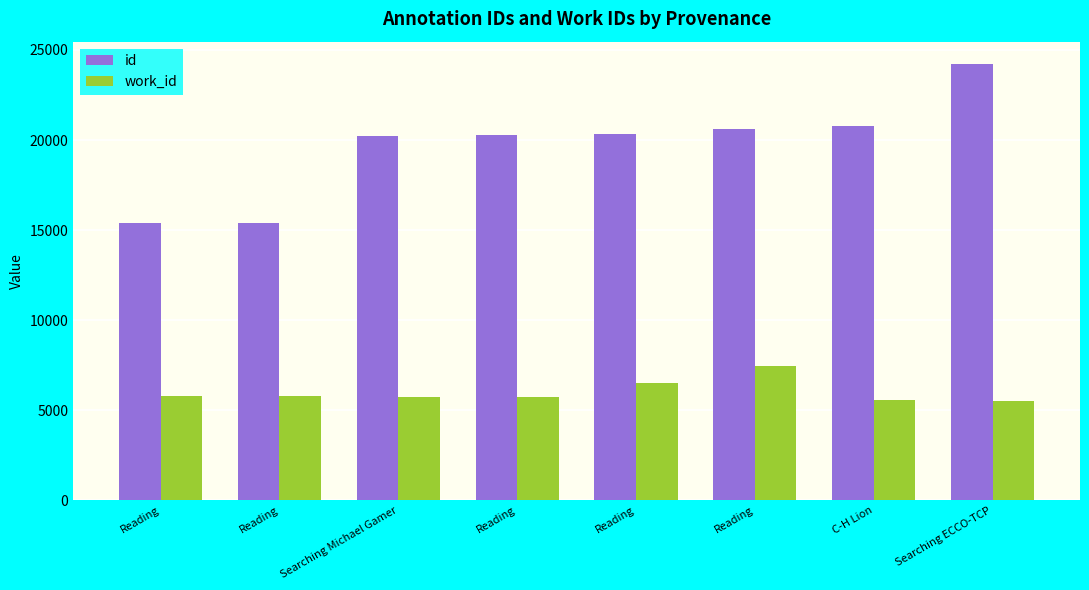

What is the difference between the work_id values at Reading and Searching Michael Gamer?

39